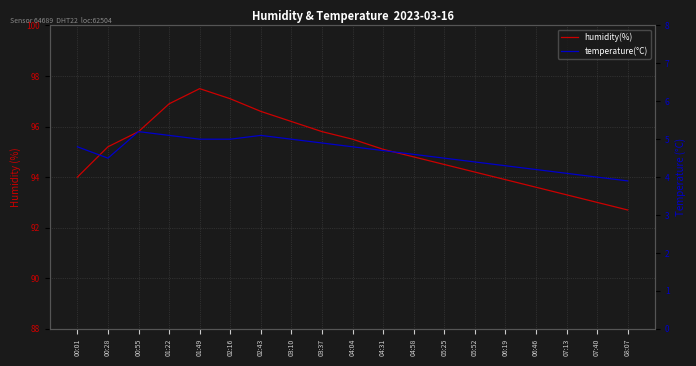

What is the value of the temperature(°C) point at the 16th from the left?

4.2